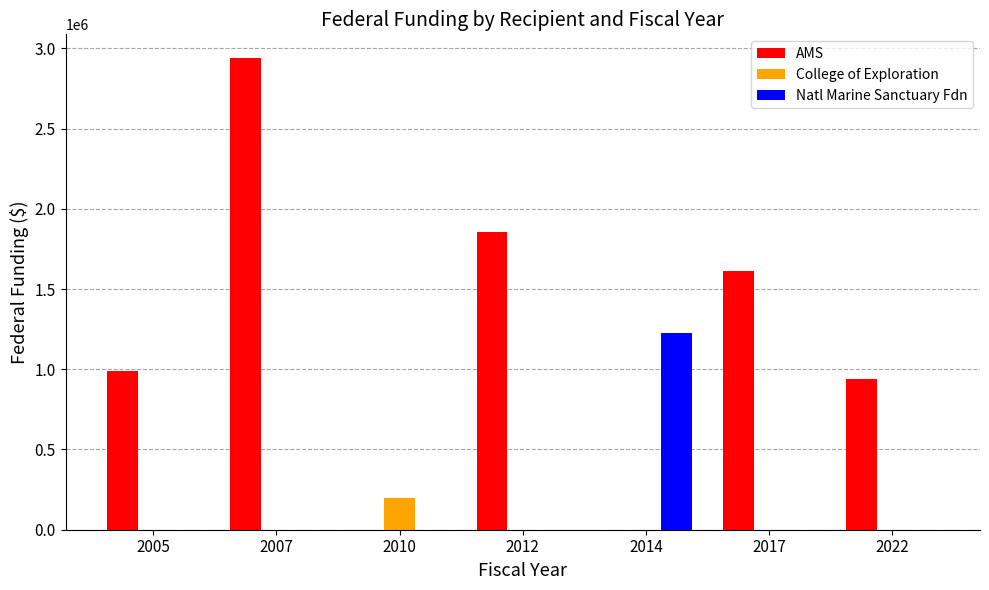

Reading right to left, extract all data points from this chart.

AMS: 936400	1609799	0	1857200	0	2940000	990000
College of Exploration: 0	0	0	0	200000	0	0
Natl Marine Sanctuary Fdn: 0	0	1226820	0	0	0	0